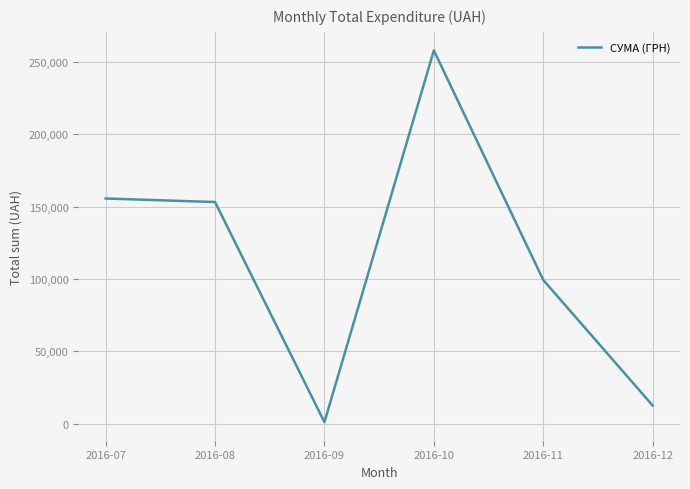

What is the minimum value shown in the chart?

1197.0